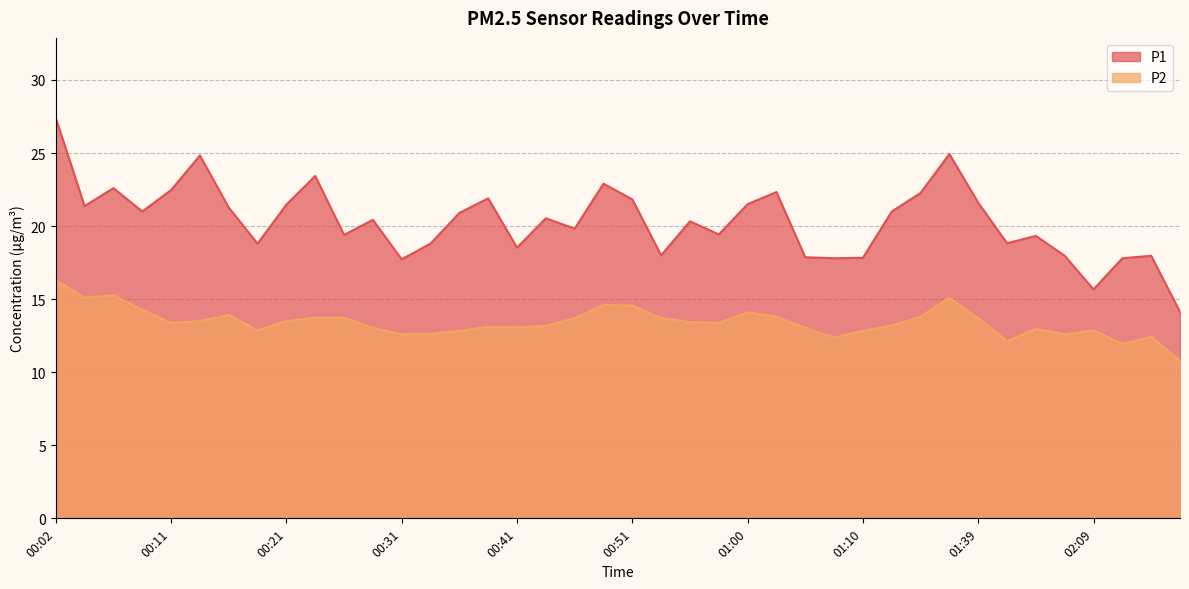

Is it true that P2 equals 25.0 at 00:51?

False